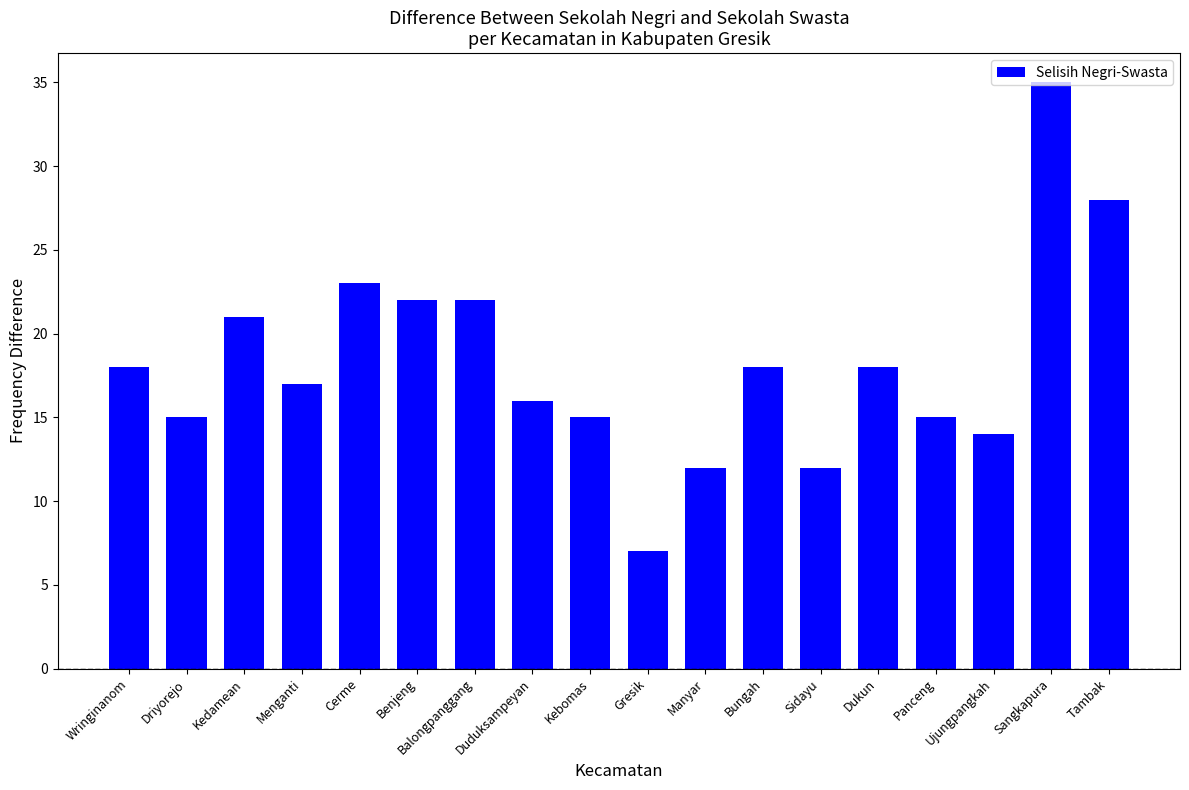

Between Driyorejo and Manyar, which is larger?

Driyorejo